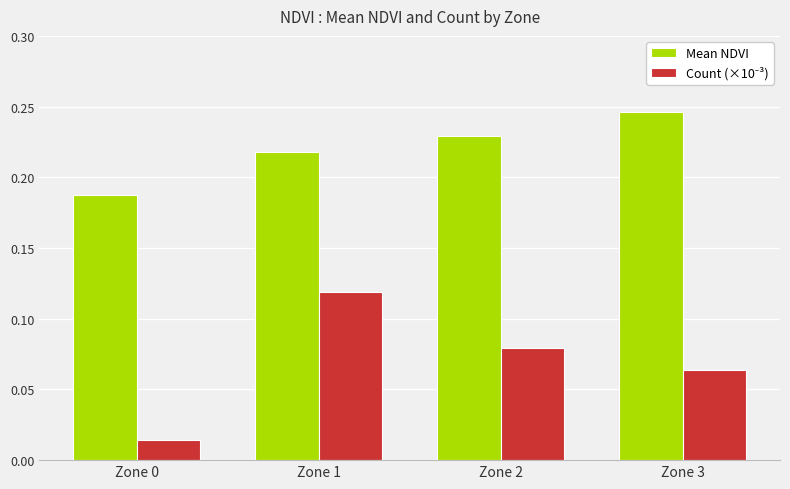

Does the chart contain any negative values?

No